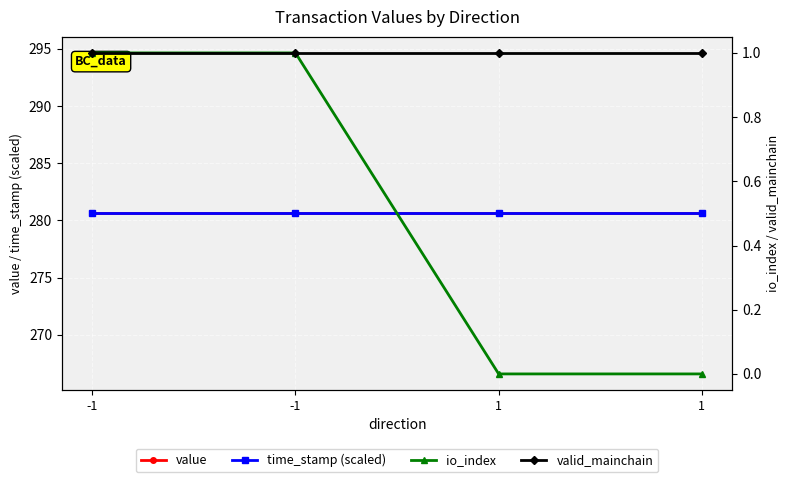

What are all the series names shown in the legend?

value, time_stamp (scaled), io_index, valid_mainchain